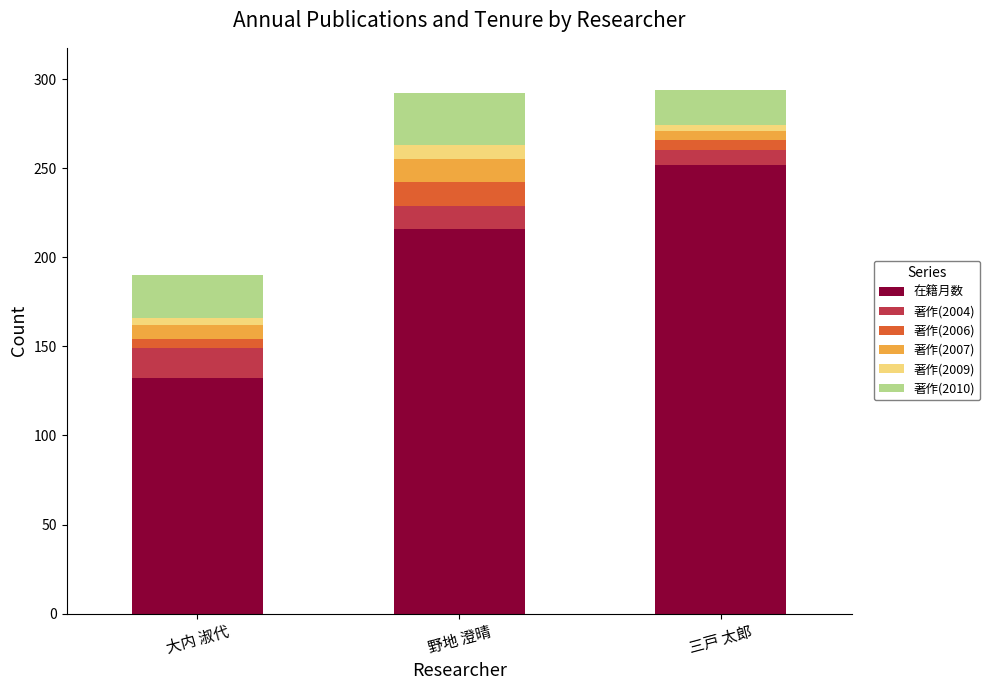

Which category has the highest value in the 在籍月数 series?

三戸 太郎